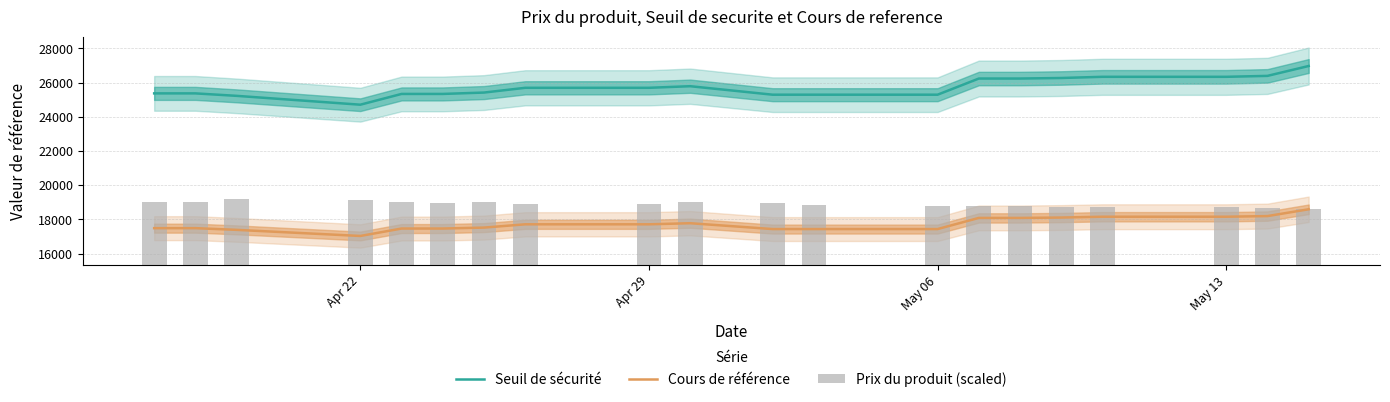

Which series has the widest spread of values?

Seuil de sécurité